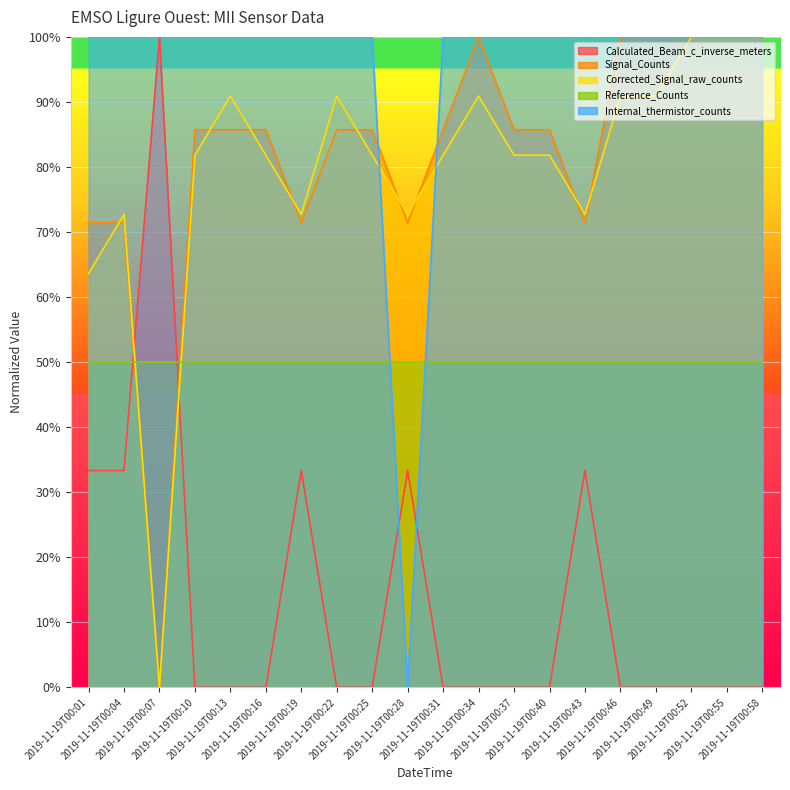

At which category is the sum across all series the highest?

2019-11-19T00:52